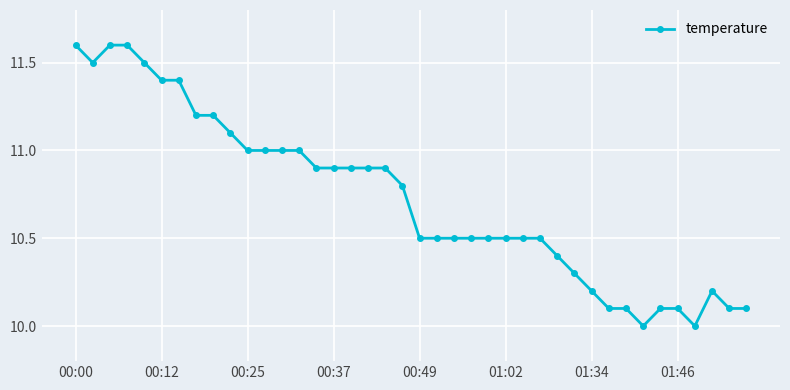

What is the maximum value shown in the chart?

11.6